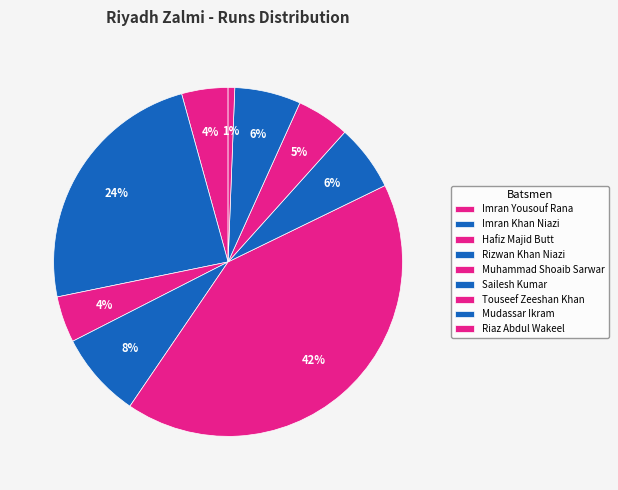

How many slices are in this pie chart?

9